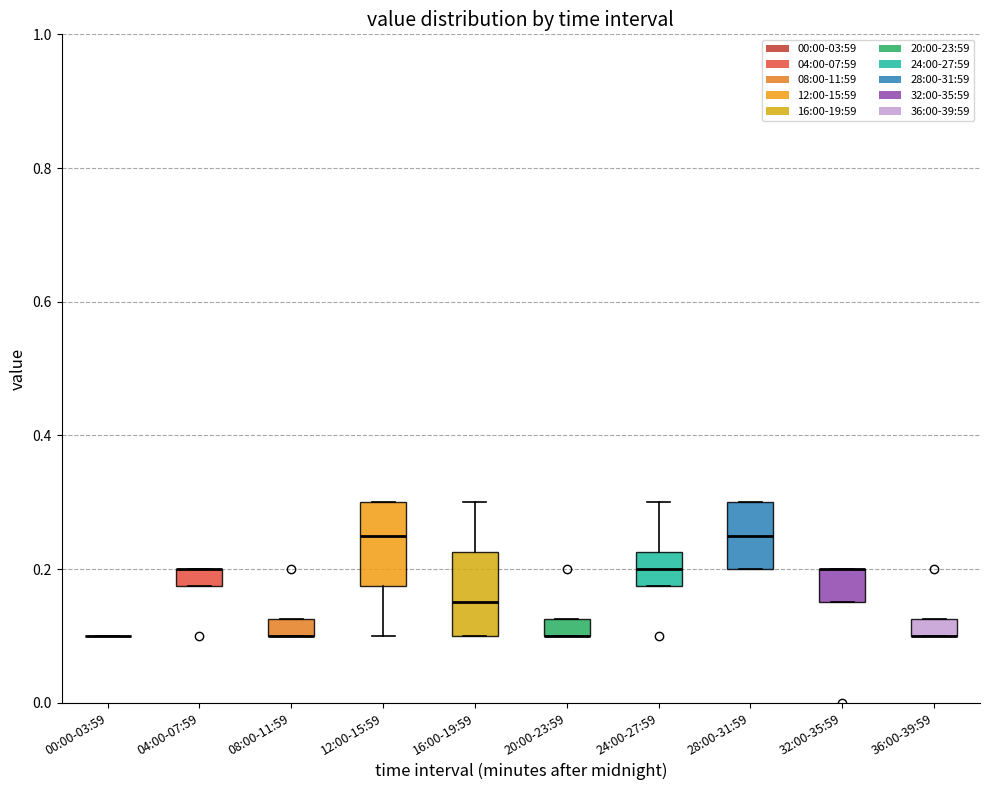

Where does the lower whisker of the box for 12:00-15:59 end on the y-axis? The values are not printed on the chart, so give them approximately, as read against the axis.

0.10